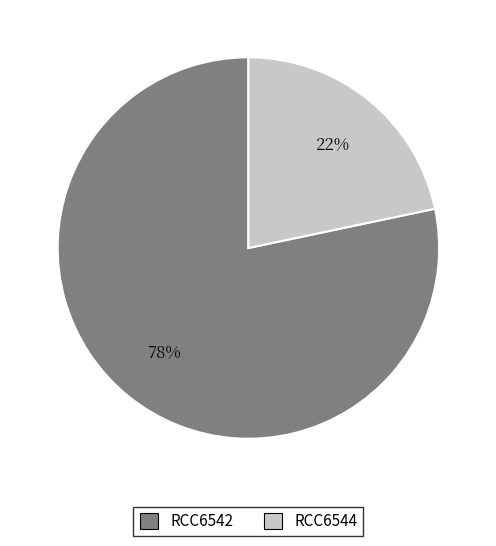

Which category has the smallest portion of the pie?

RCC6544